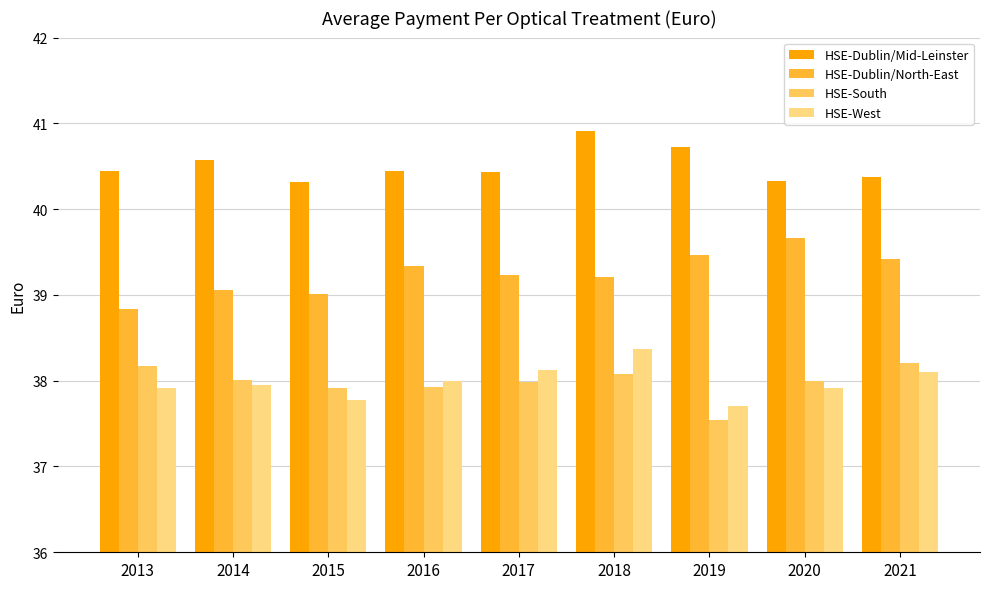

How many bars are there in each group?

4